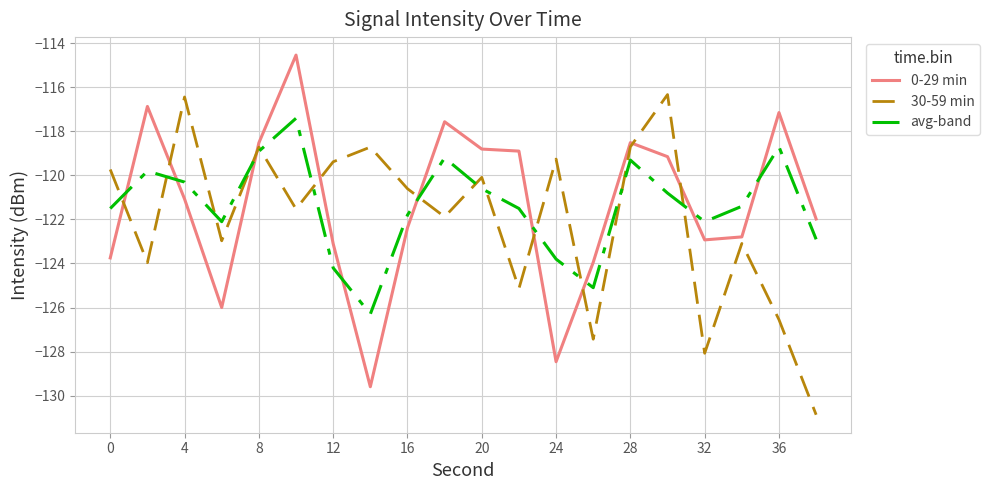

True or false: 30-59 min and 0-29 min intersect in this chart.

True